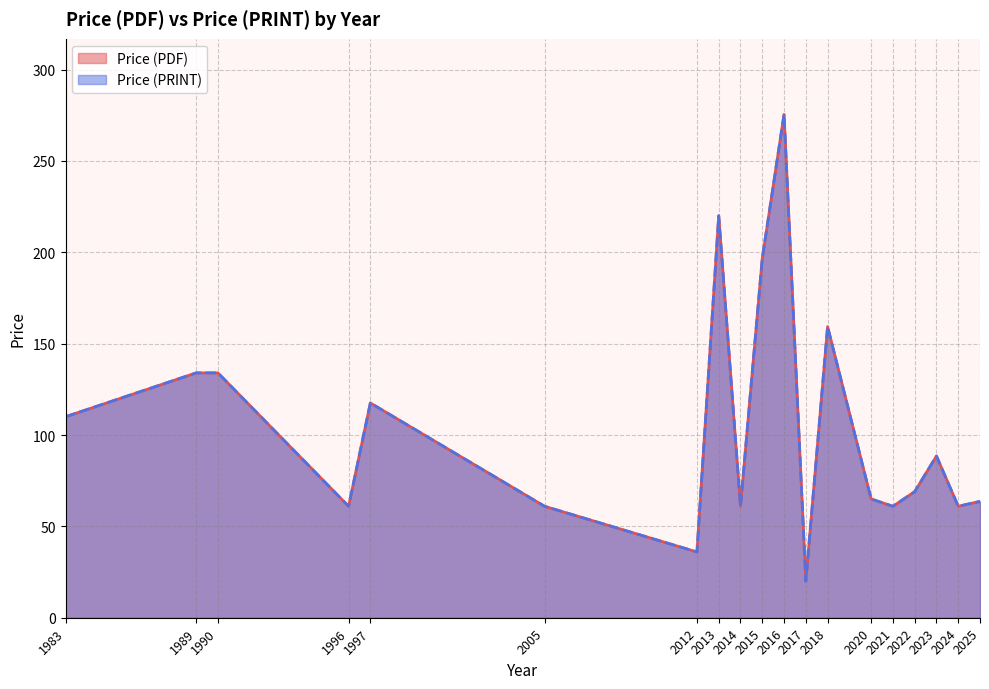

List the series in order of their peak value, highest first.

Price (PDF), Price (PRINT)